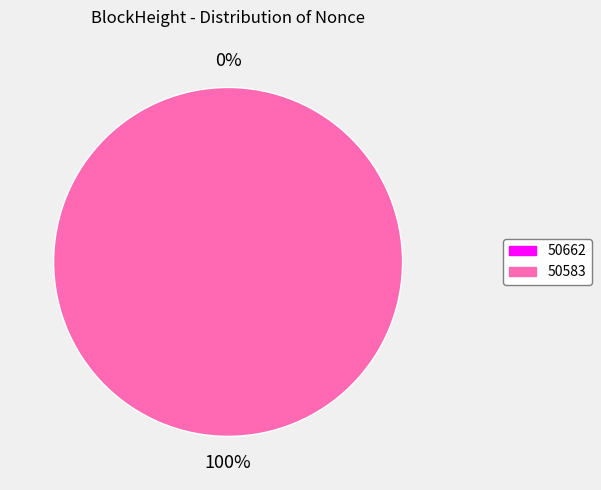

Rank the categories by value from highest to lowest.

50583, 50662